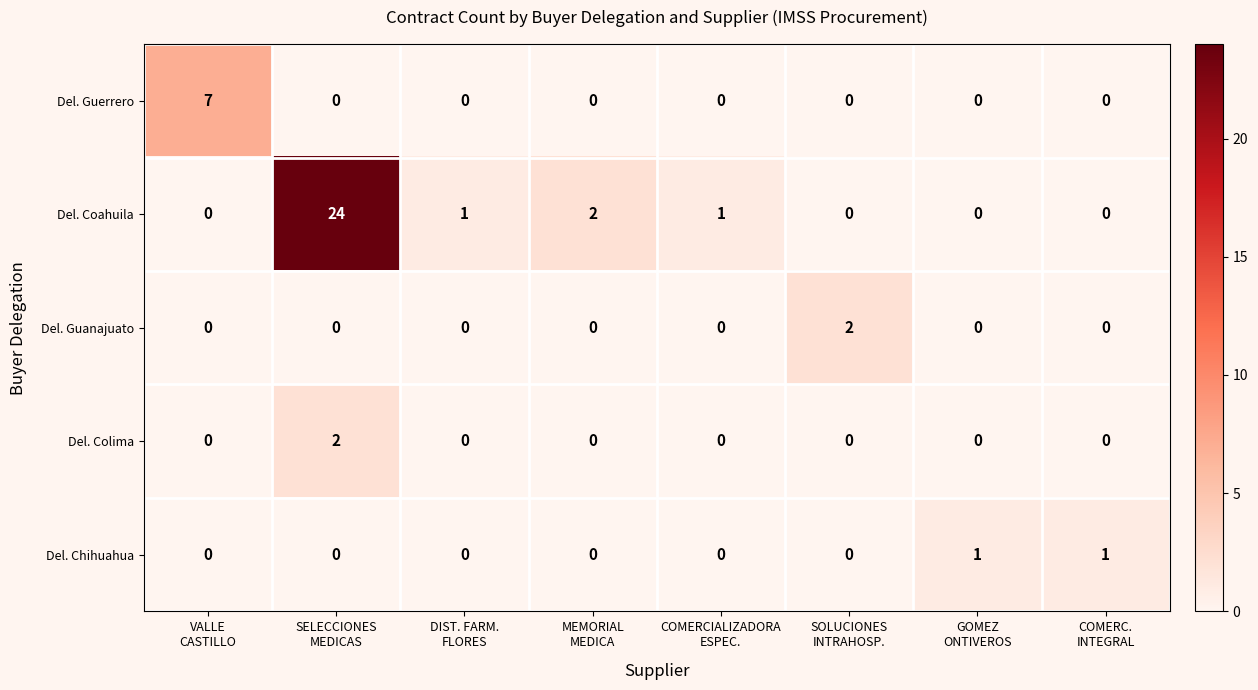

Which series has the widest spread of values?

Del. Coahuila